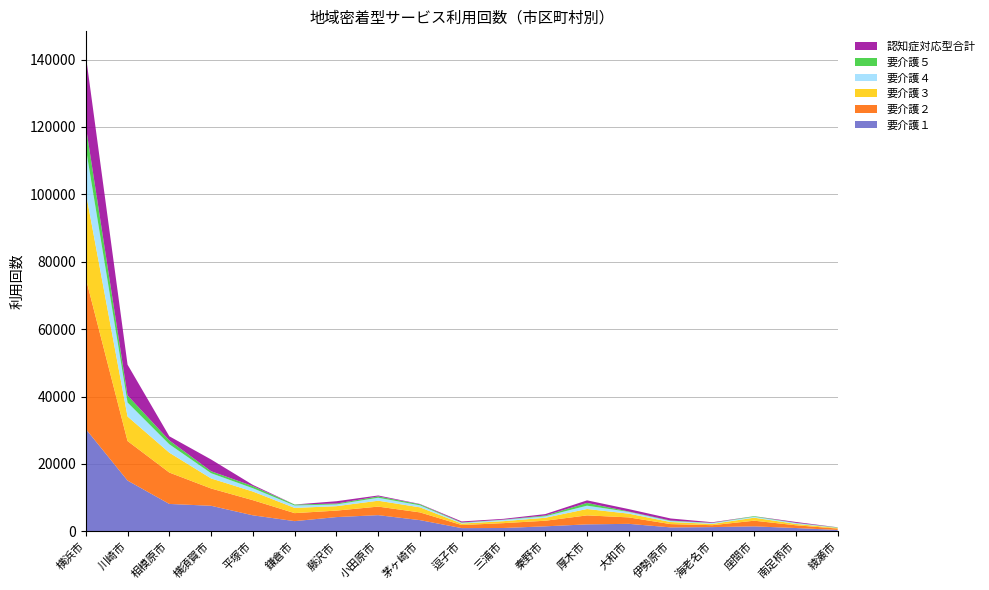

Reading left to right, transcribe all the data shown in this chart.

要介護１: 30369	15071	8133	7582	4754	3027	4229	4801	3326	958	990	1487	2069	2223	1172	1254	1473	982	412
要介護２: 44733	11730	9311	5134	4493	2373	1924	2536	2294	914	1442	1659	2662	1912	977	570	1683	817	405
要介護３: 25473	7278	5901	2984	2563	1555	1314	1750	1506	435	586	882	1900	1107	616	376	891	399	184
要介護４: 13248	4164	2492	1548	979	713	520	874	591	208	382	427	983	522	285	253	281	248	64
要介護５: 6457	2101	1149	590	633	282	264	400	313	120	74	238	823	113	144	64	176	77	105
認知症対応型合計: 21045	9129	1223	3489	360	14	681	282	93	300	236	423	759	715	623	182	0	256	27